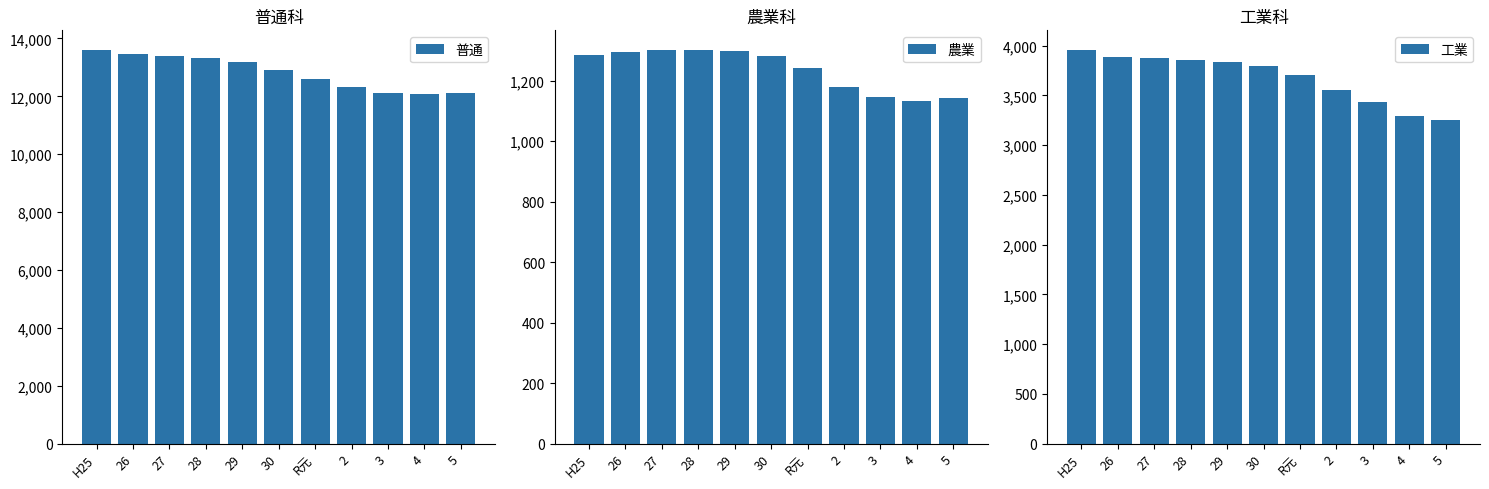

Reading left to right, list all the values displayed in this chart.

普通: 13601	13467	13388	13340	13198	12898	12586	12337	12111	12065	12099
農業: 1284	1296	1300	1301	1299	1280	1243	1180	1145	1132	1142
工業: 3955	3880	3876	3851	3837	3797	3706	3558	3430	3297	3248